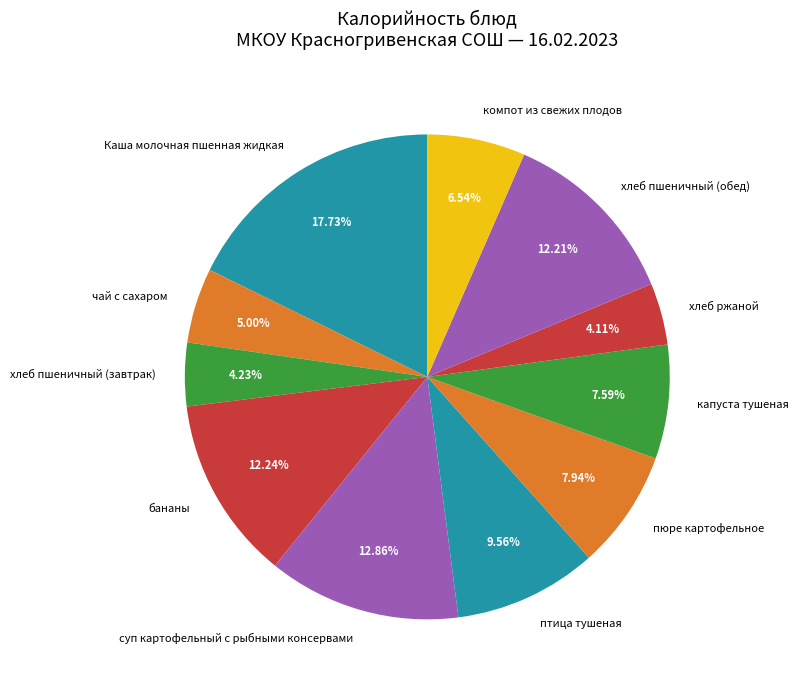

Which slice is the largest?

Каша молочная пшенная жидкая